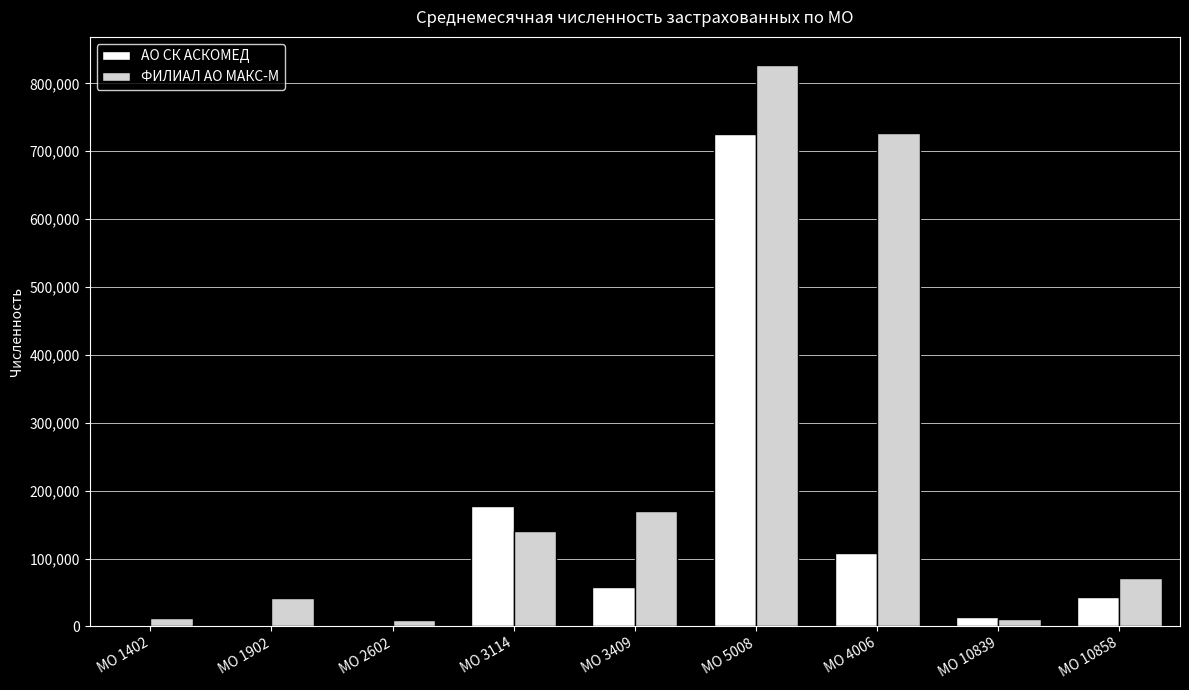

What are all the series names shown in the legend?

АО СК АСКОМЕД, ФИЛИАЛ АО МАКС-М